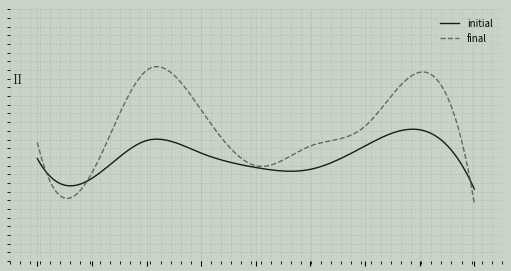

Reading left to right, transcribe all the data shown in this chart.

initial: 207	196	217	210	202	201	214	223	190
final: 216	199	256	234	203	214	225	255	182